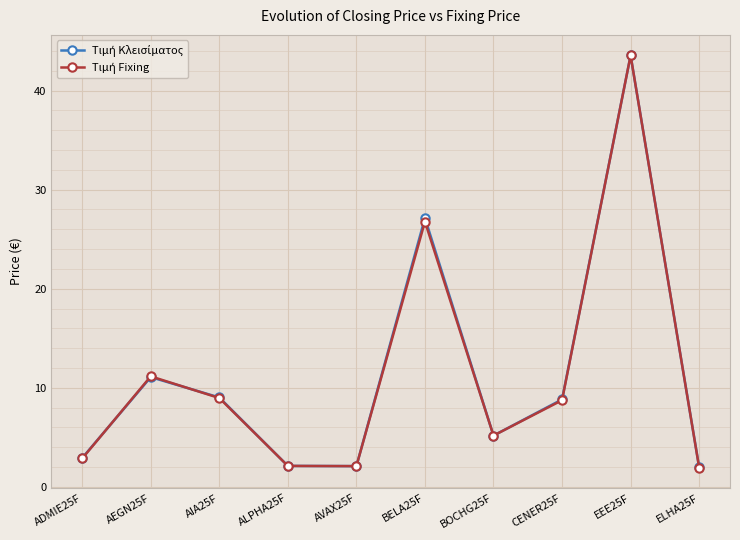

Which category has the highest value across all series?

EEE25F